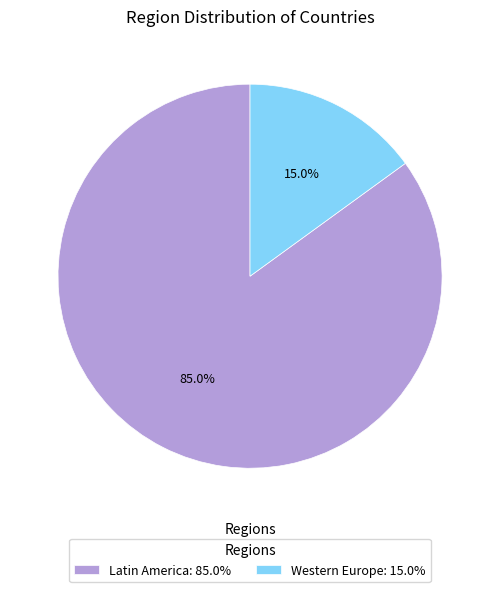

The Western Europe slice represents 4% of the pie. True or false?

False